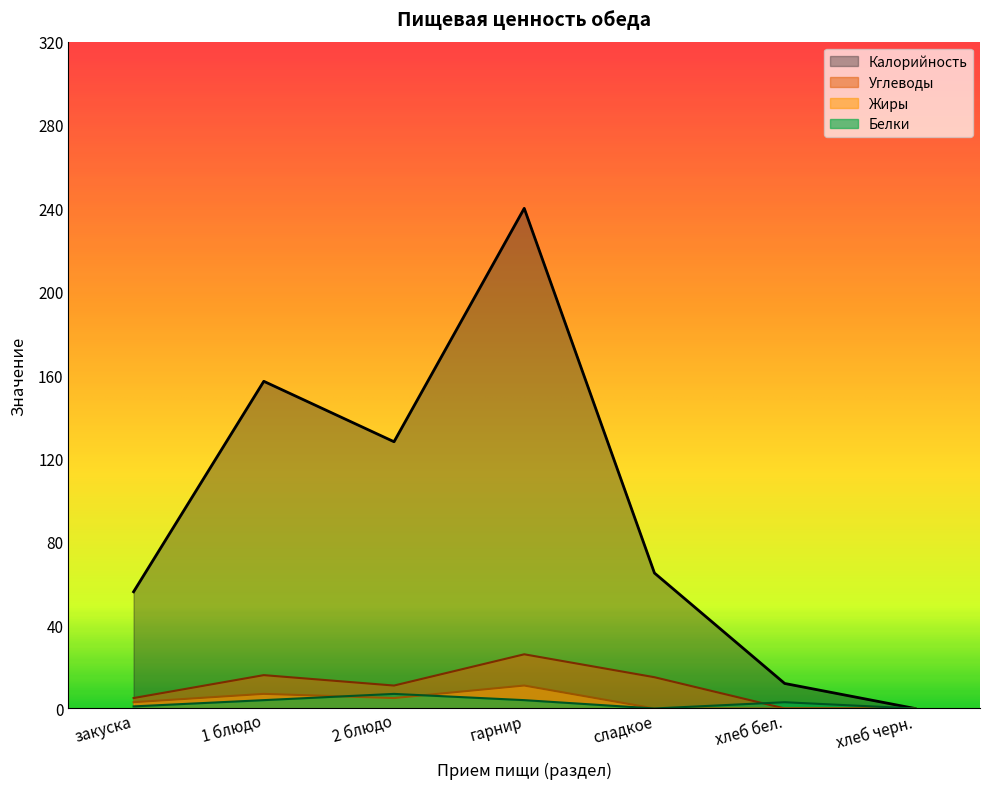

The Белки series shows 4 at гарнир. True or false?

True